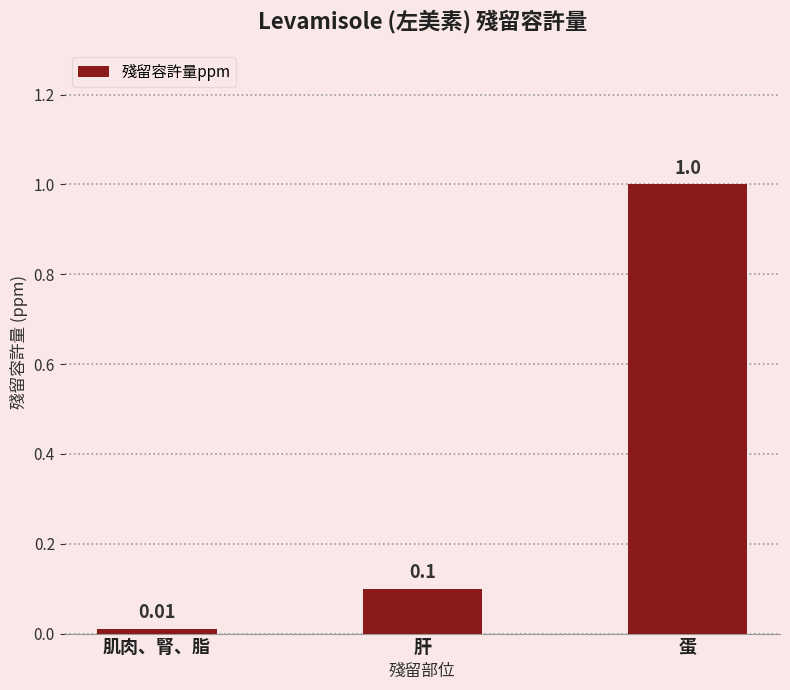

How many bars are there in total?

3